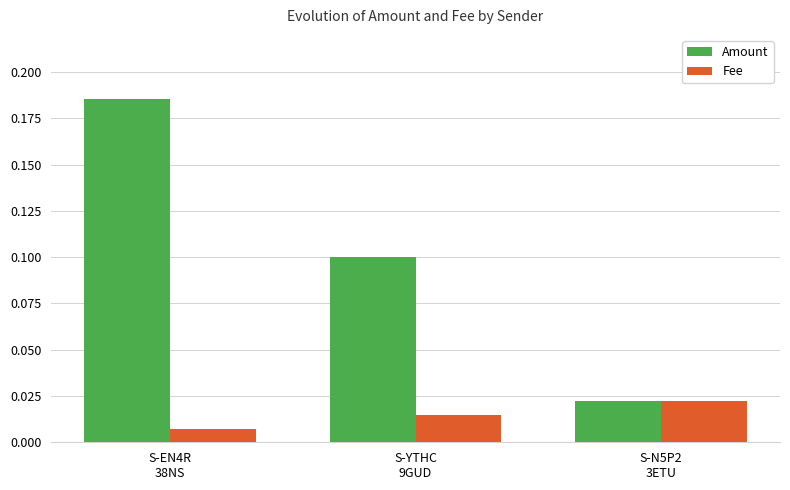

What is the label of the 1st bar from the right?

S-N5P2
3ETU